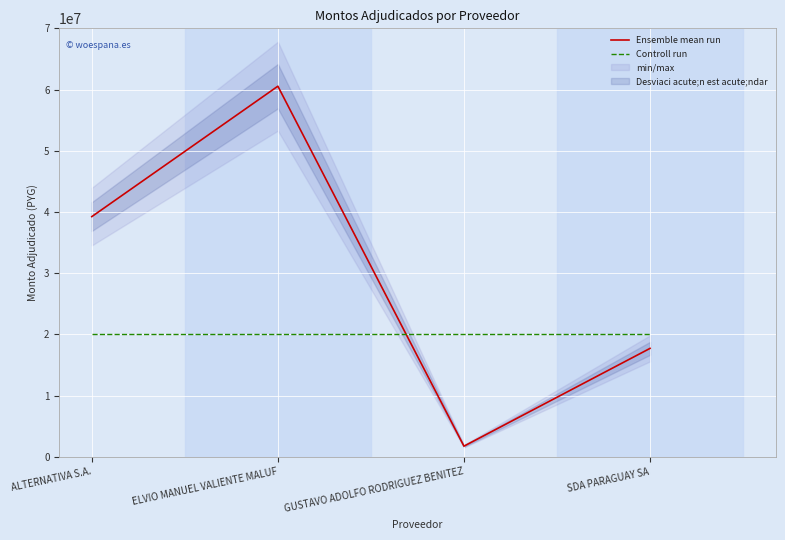

What is the maximum value shown in the chart?

60547750